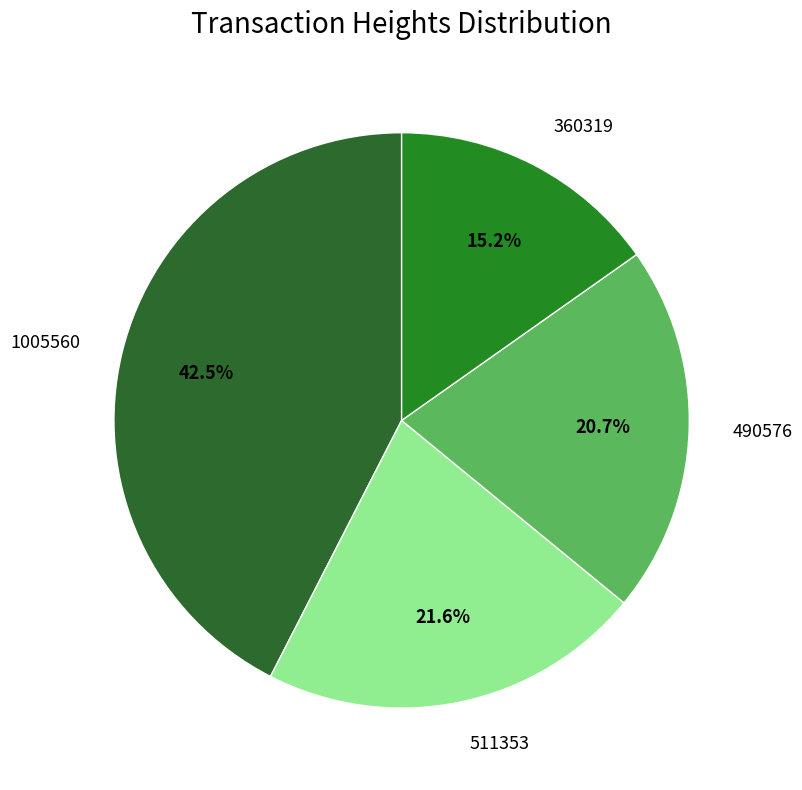

How many segments does this pie chart have?

4